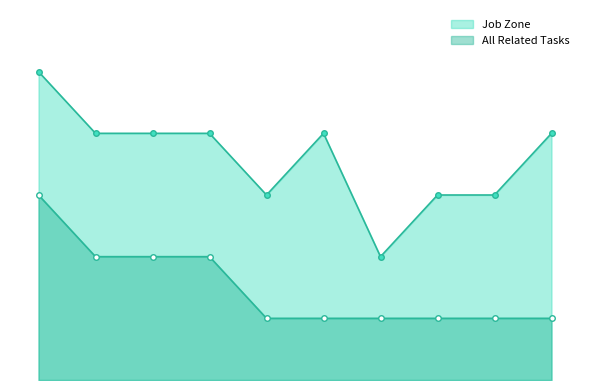

What is the value of the Job Zone point at the 3rd from the left?

4